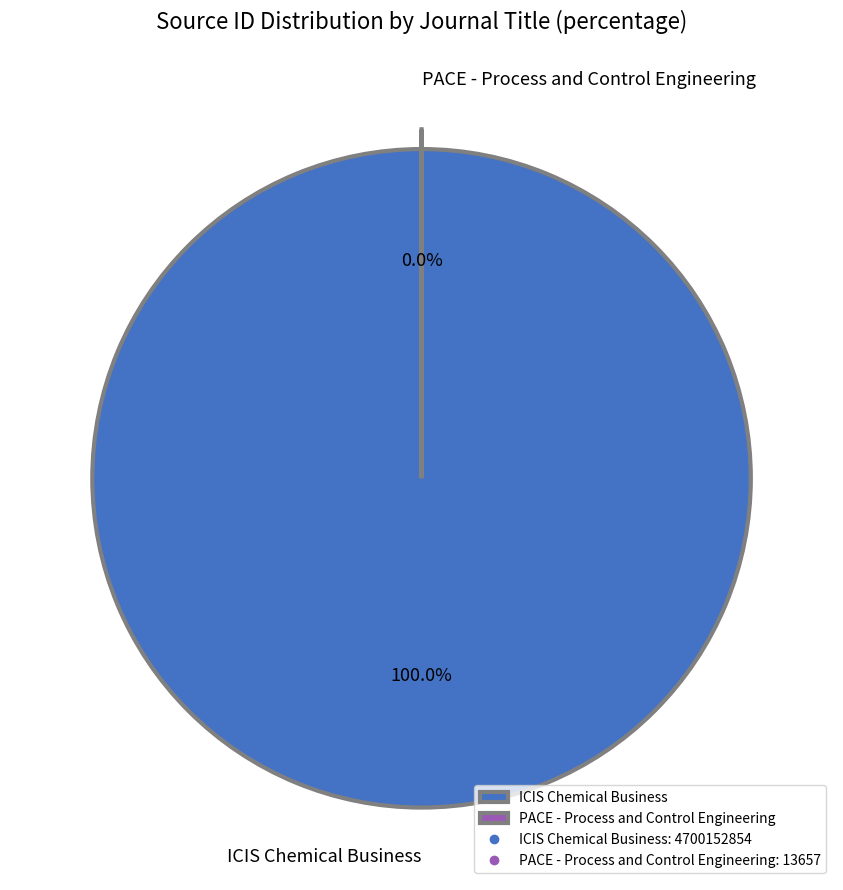

To the nearest percent, what is the difference between the PACE - Process and Control Engineering and ICIS Chemical Business slice percentages?

100%